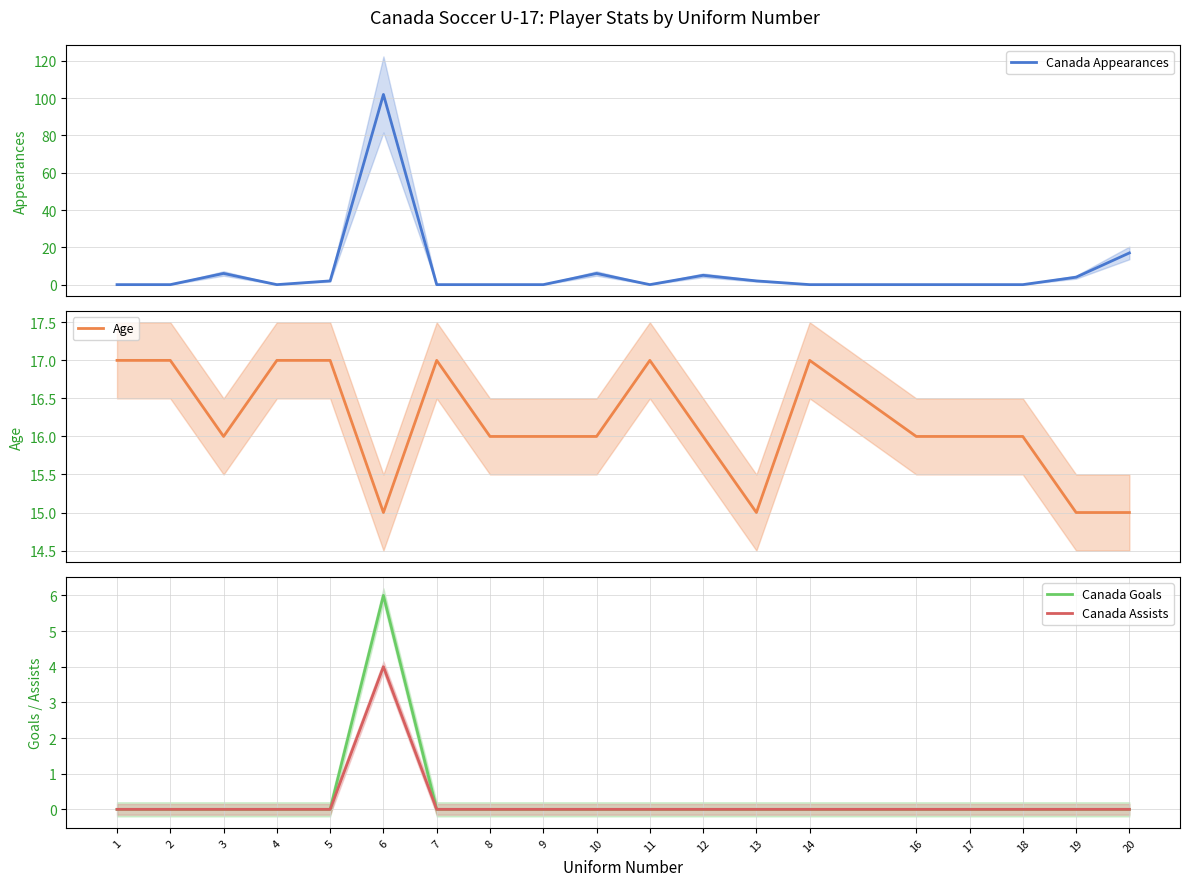

True or false: Canada Assists and Age cross at least once.

False